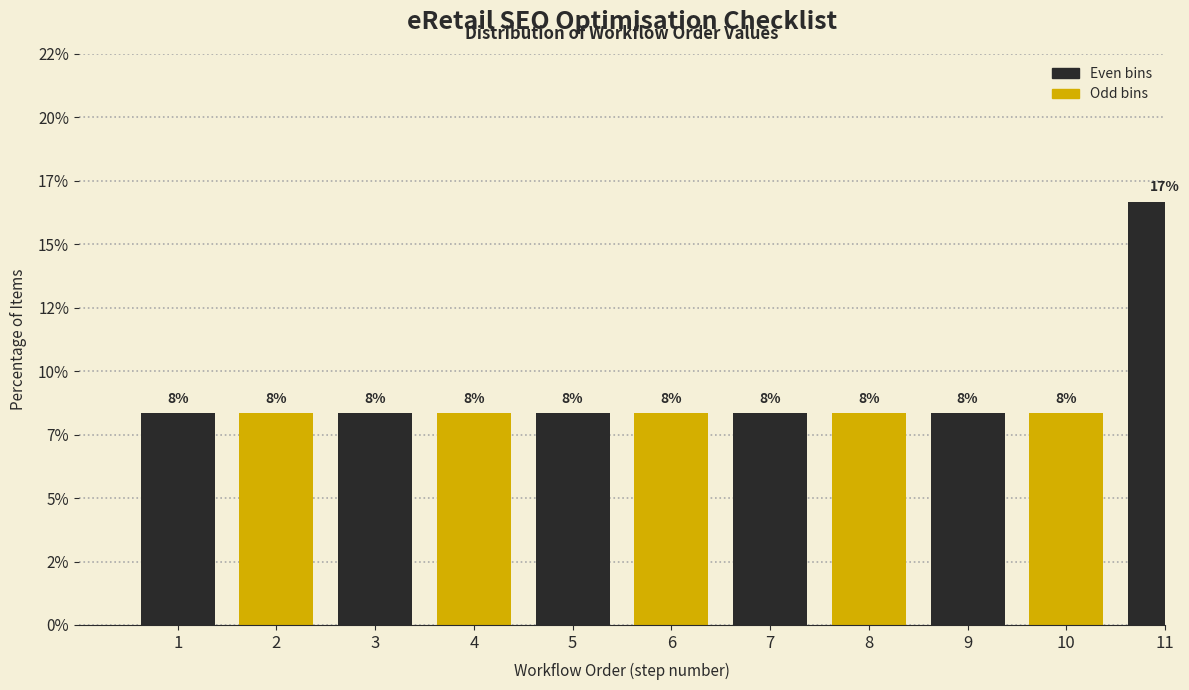

Are the bars horizontal?

No